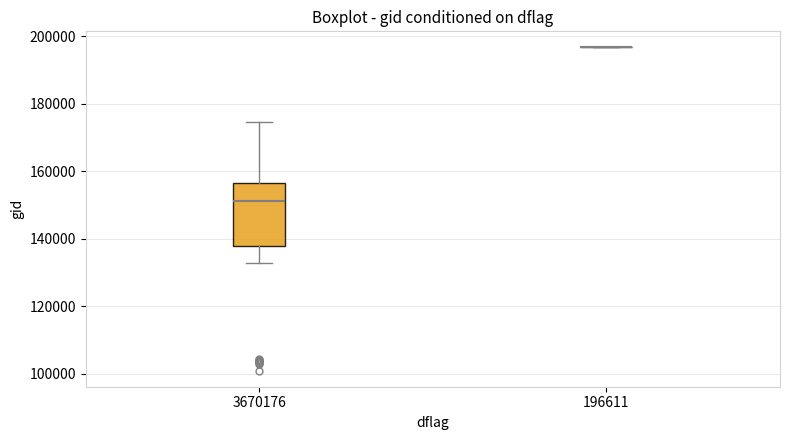

Reading left to right, read every box against the y-axis: the position of its median line, the range the box covers, and the ends of its whiskers. The values are not printed on the chart, so give them approximately, as read against the axis.

3670176: median 152000, box 138000 to 156000, whiskers 132000 to 174000
196611: box collapsed to a line at 196000, whiskers 196000 to 196000